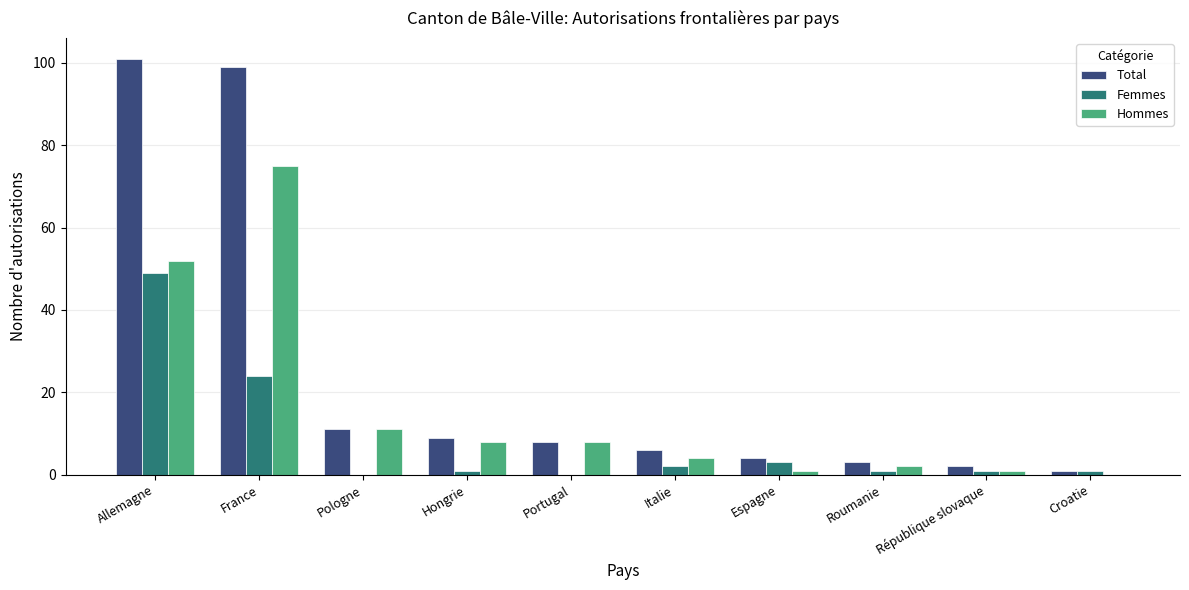

What is the sum of all Total values?

244